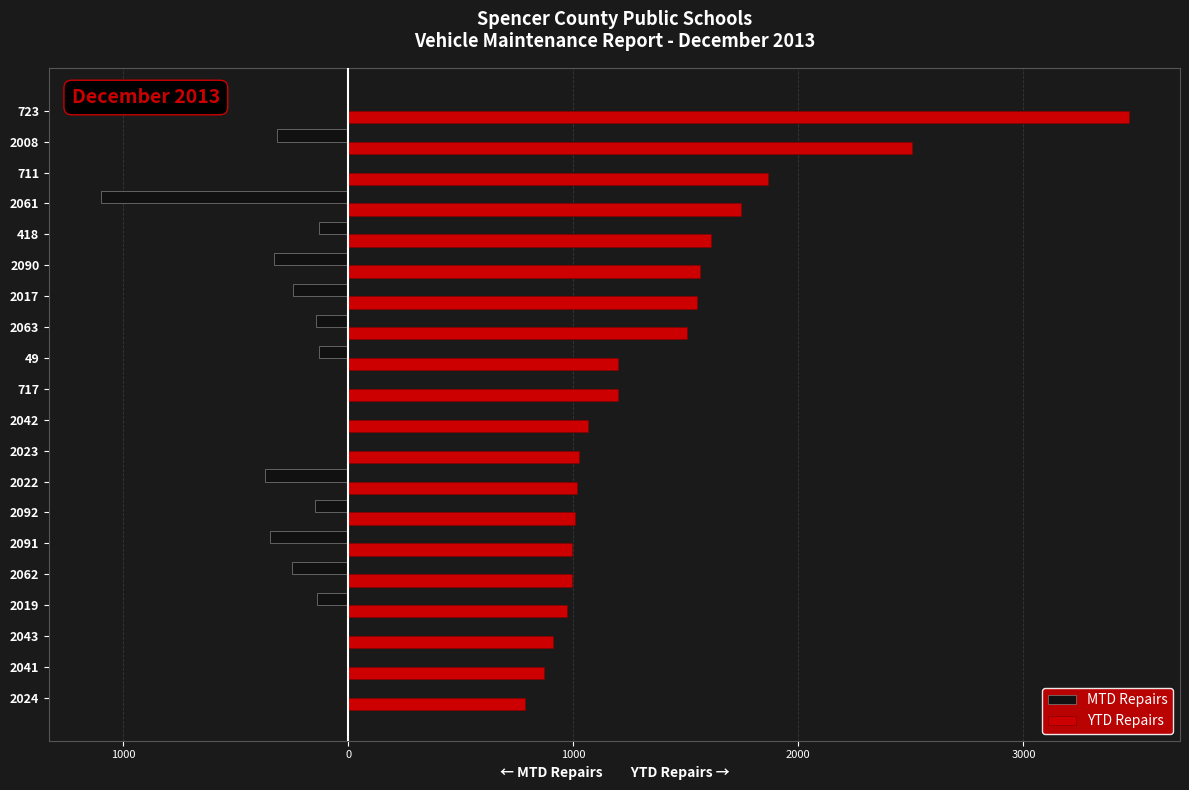

Which series has the largest range (max minus min)?

YTD Repairs